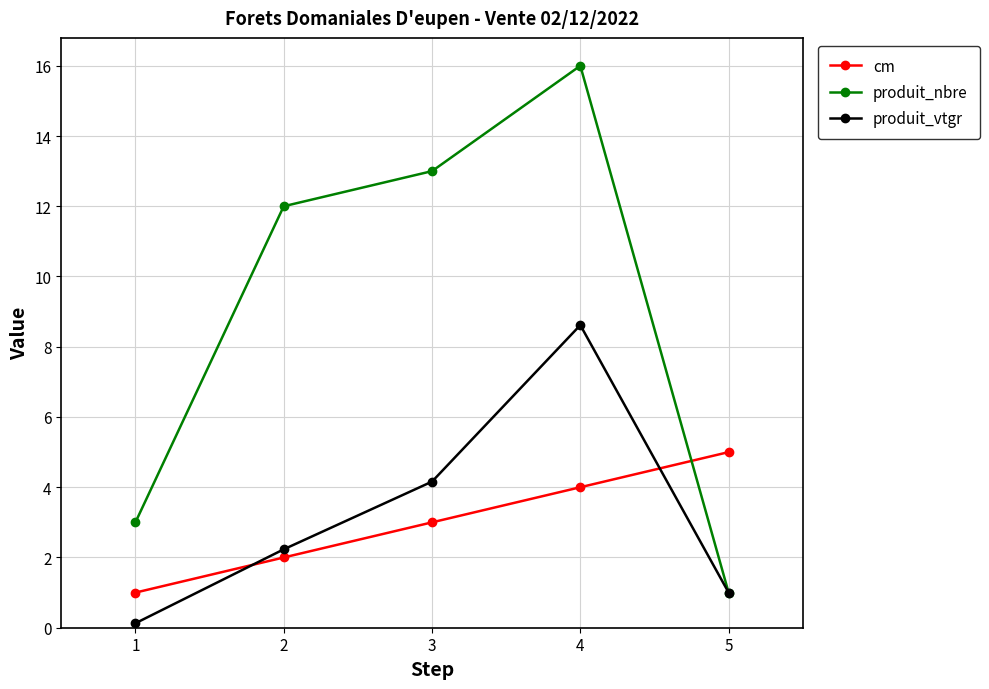

What is the spread (max minus min) of values at 5?

4.0